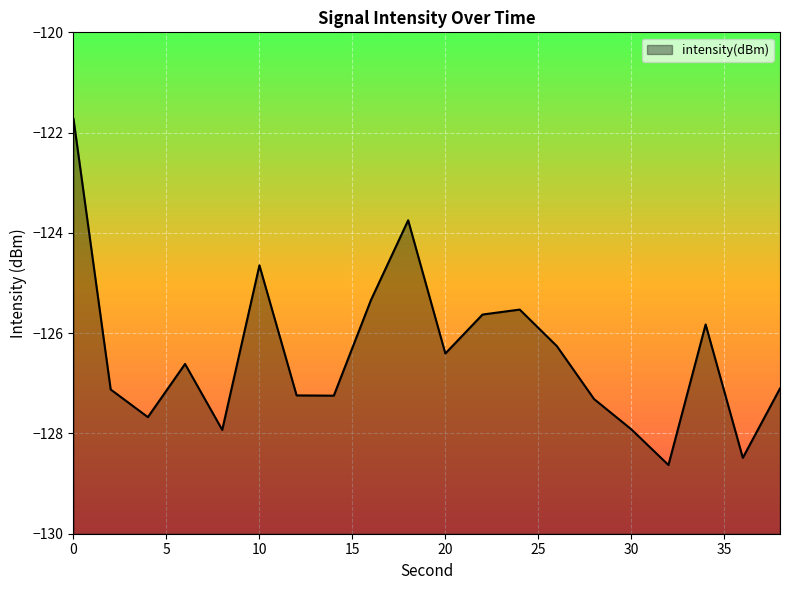

Reading left to right, what are all the values shown in this chart?

0=-121.7	2=-127.1	4=-127.7	6=-126.6	8=-127.9	10=-124.6	12=-127.2	14=-127.2	16=-125.3	18=-123.7	20=-126.4	22=-125.6	24=-125.5	26=-126.3	28=-127.3	30=-127.9	32=-128.6	34=-125.8	36=-128.5	38=-127.1